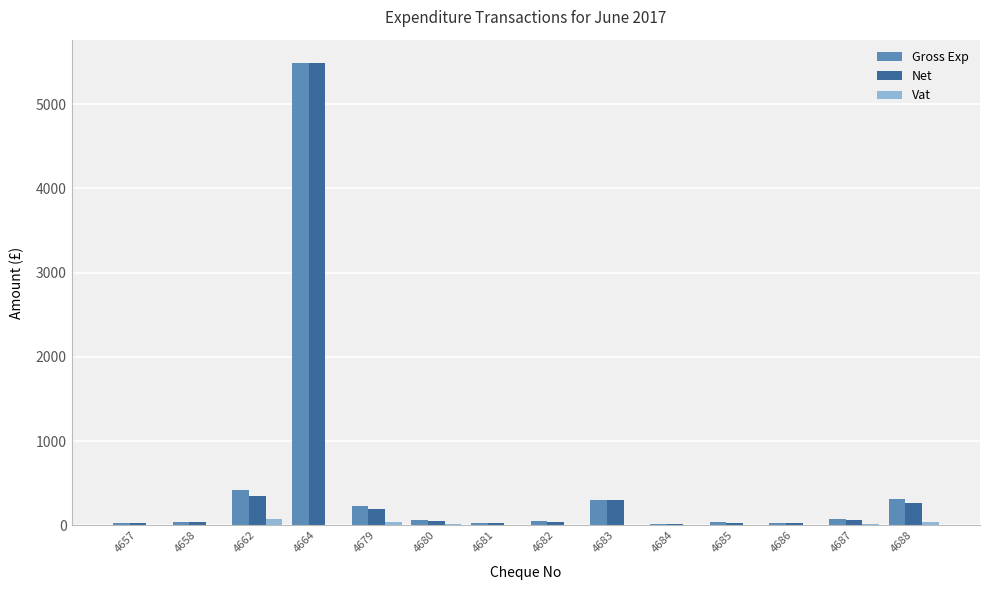

Is it true that Net equals 268.0 at 4688?

True